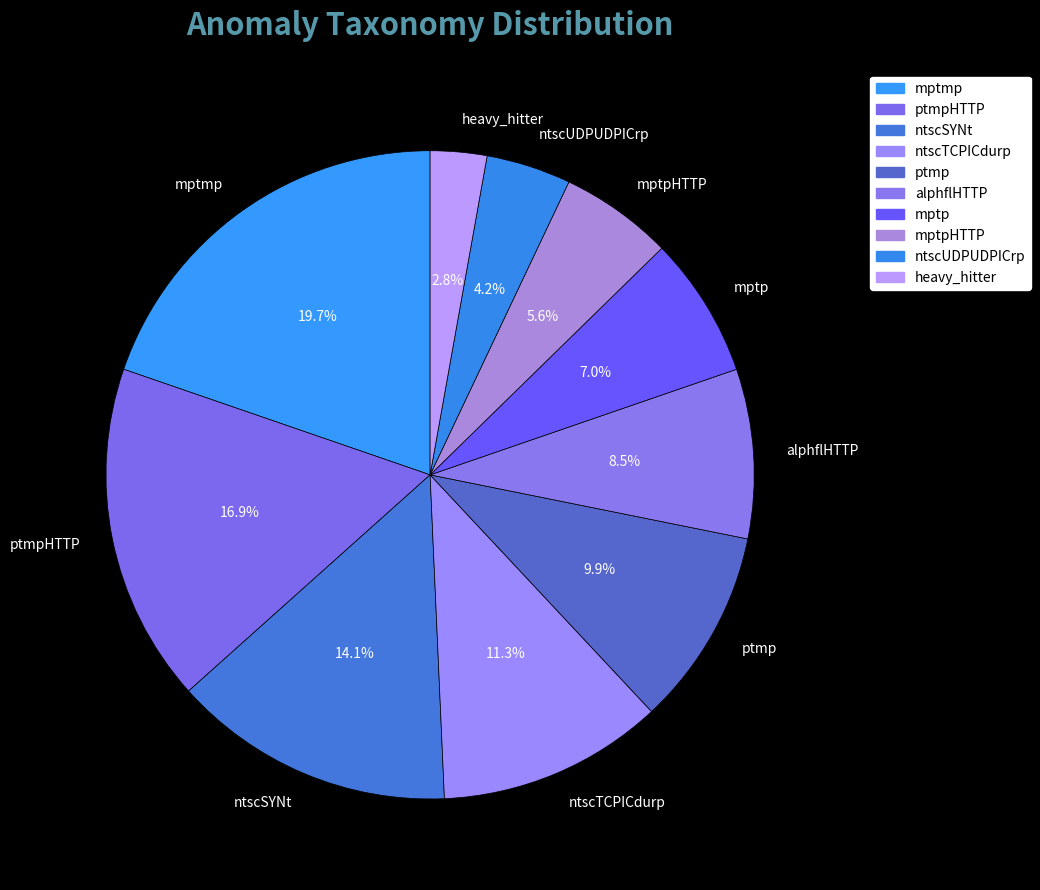

How many segments does this pie chart have?

10